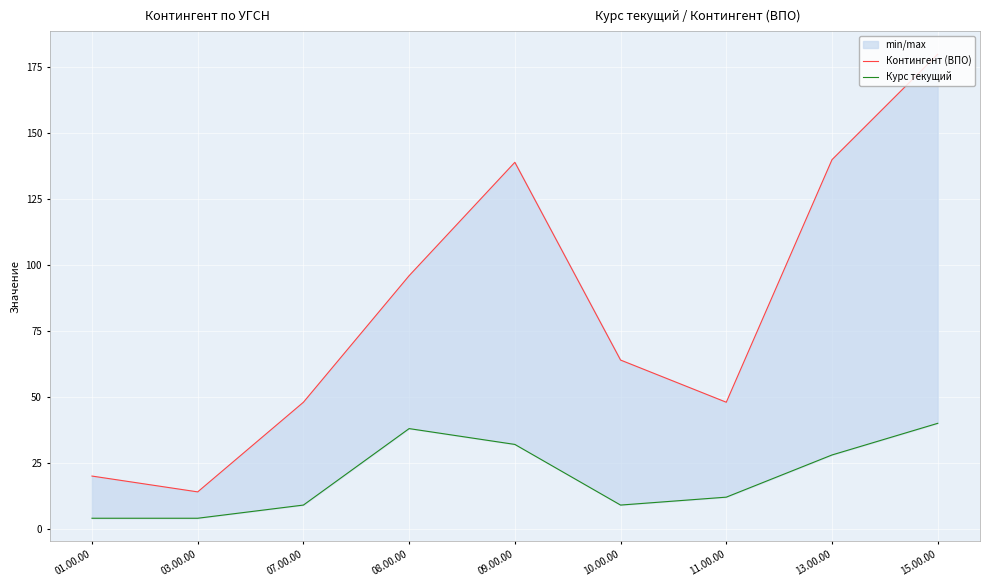

Rank the categories by Контингент (ВПО) value from highest to lowest.

15.00.00, 13.00.00, 09.00.00, 08.00.00, 10.00.00, 07.00.00, 11.00.00, 01.00.00, 03.00.00